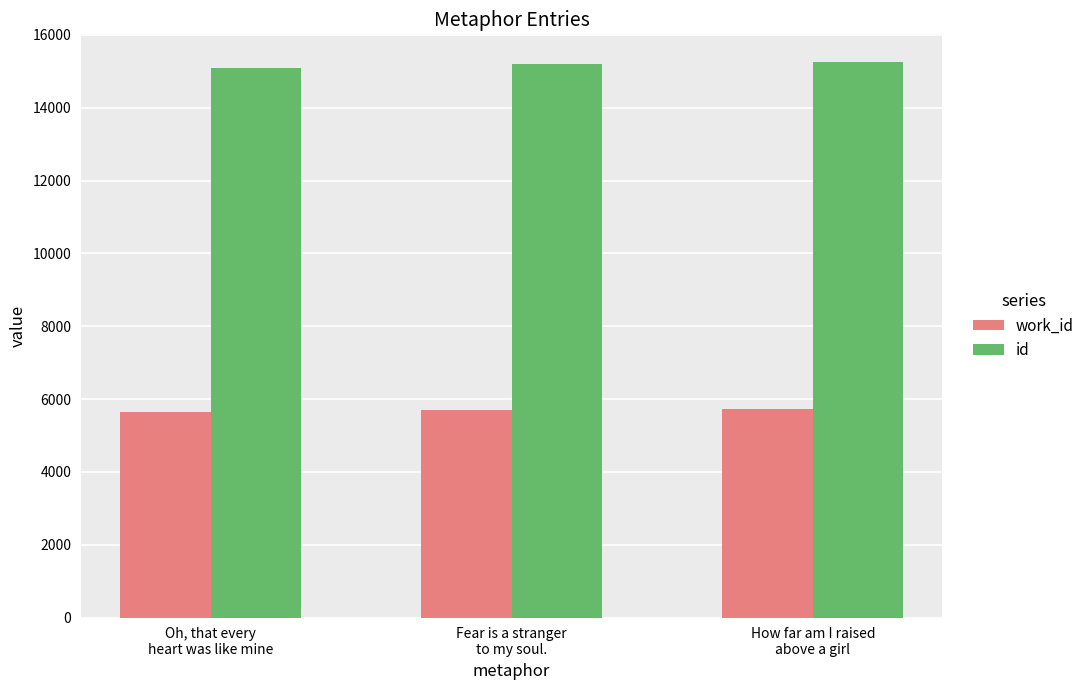

At how many categories does at least one series exceed 10018?

3